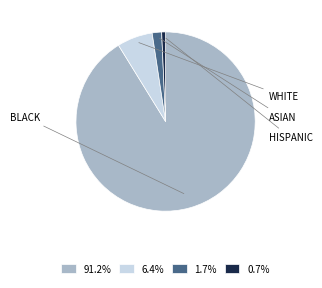

Is 91.2% the majority of the pie?

Yes